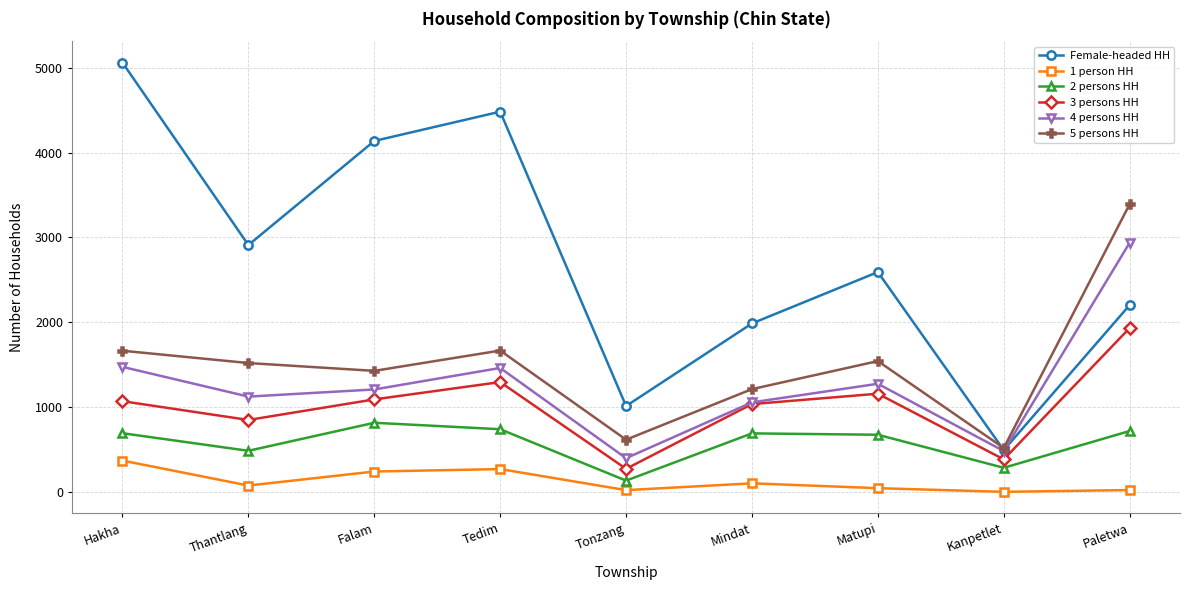

True or false: 1 person HH and 3 persons HH intersect in this chart.

False